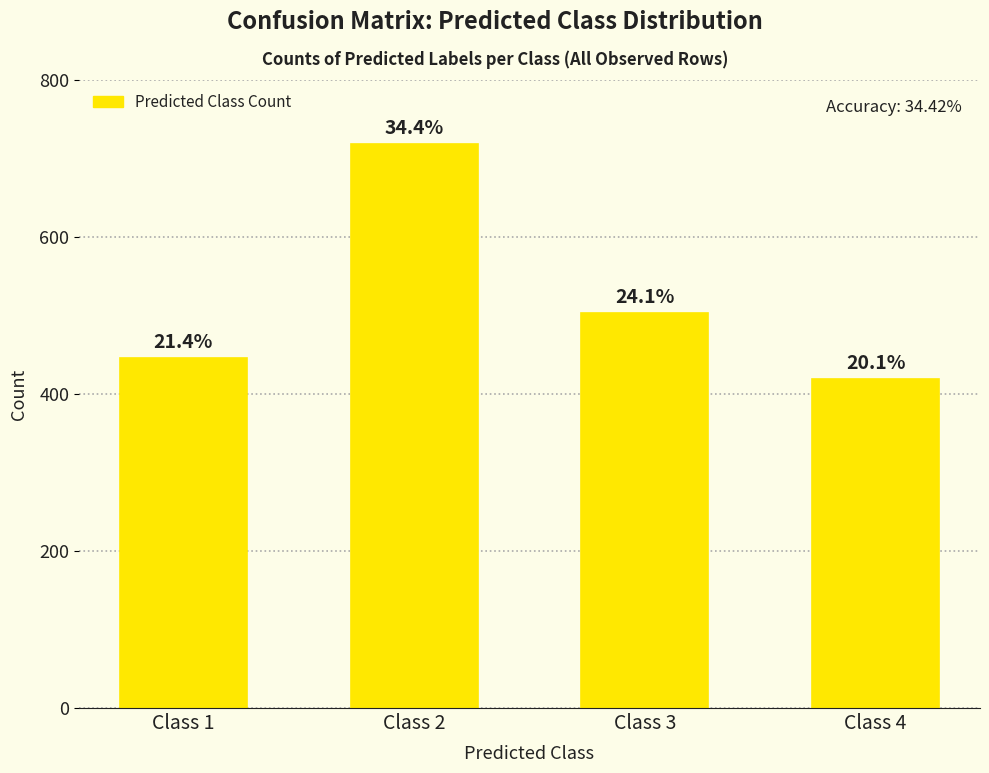

What is the change in value from Class 2 to Class 3?

-215